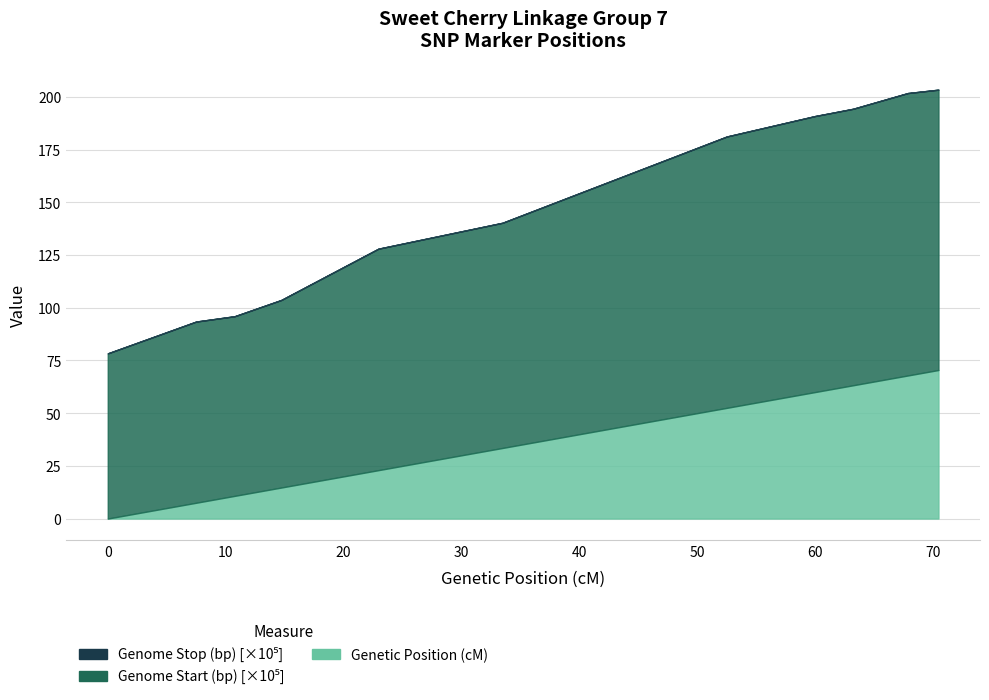

What position from the right is 33.482?

7